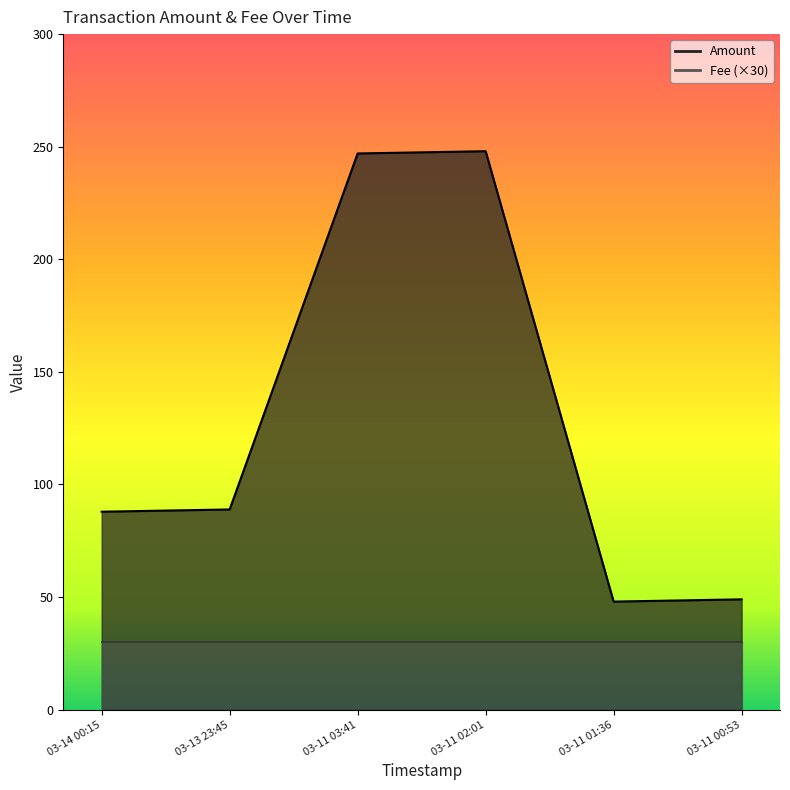

How many interior local peaks (higher than both neighbors) does the data have?

1